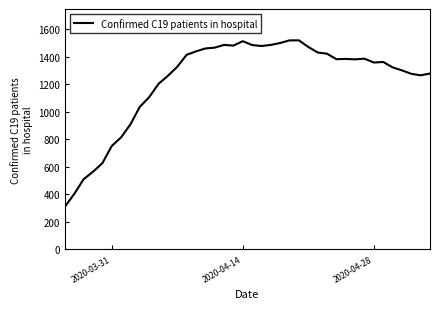

What is the difference between the maximum and minimum values?

1209